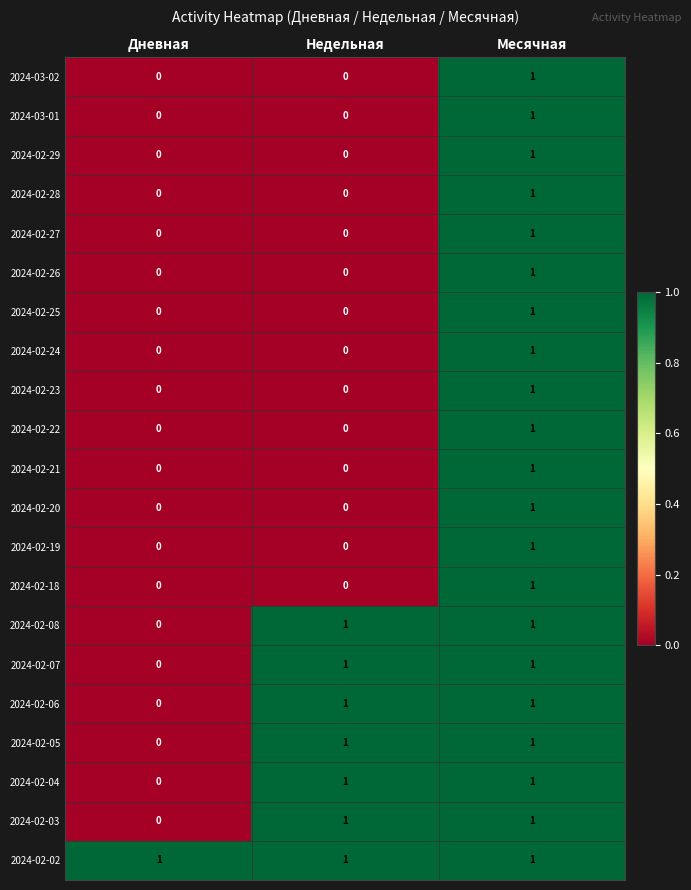

Count the 2024-02-27 values in the range 0 to 1.

3